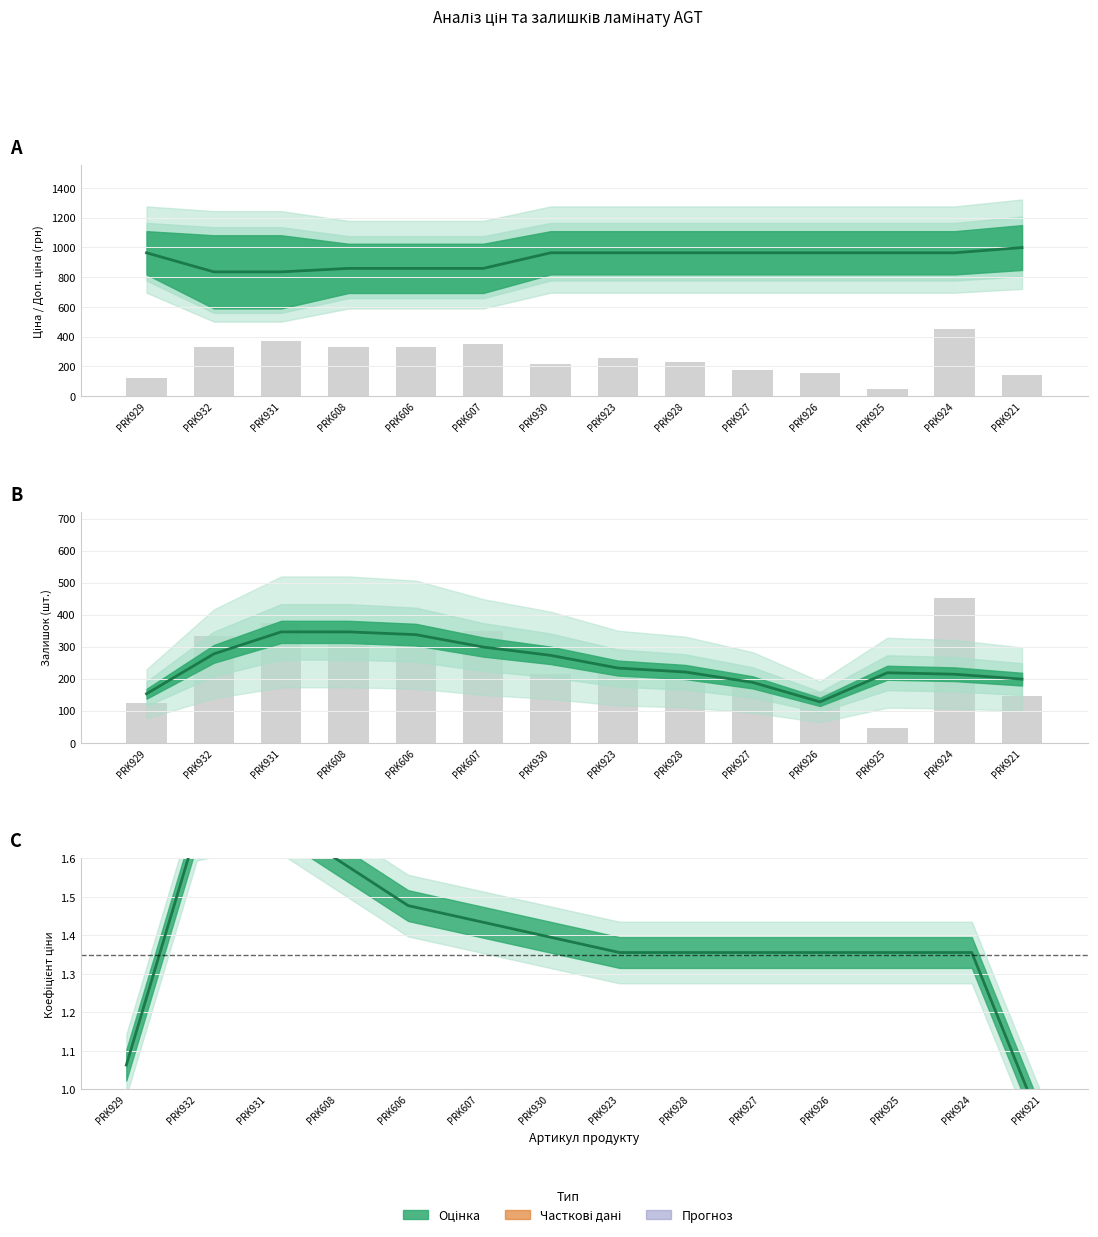

Rank the categories by value from highest to lowest.

PRK924, PRK931, PRK607, PRK932, PRK606, PRK608, PRK923, PRK928, PRK930, PRK927, PRK926, PRK921, PRK929, PRK925